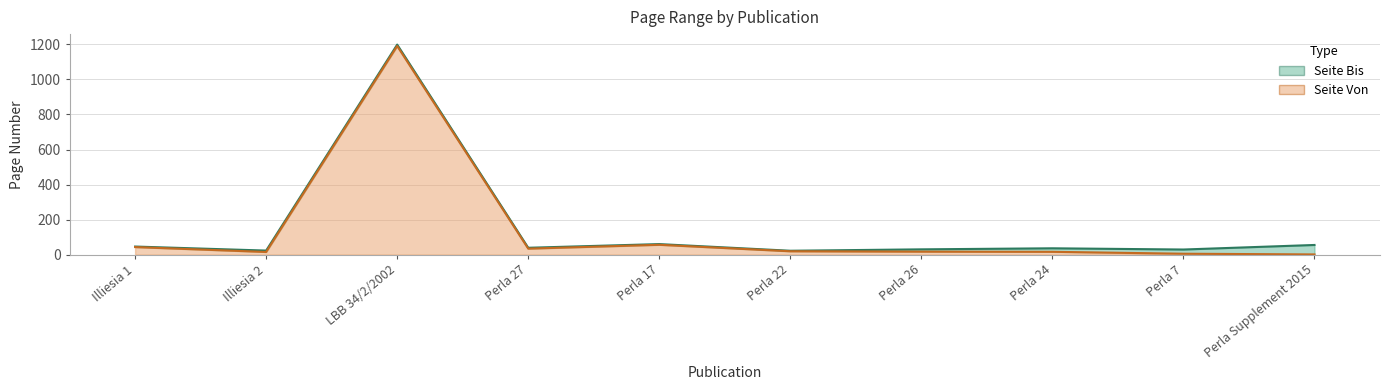

How many distinct data groups are displayed?

2